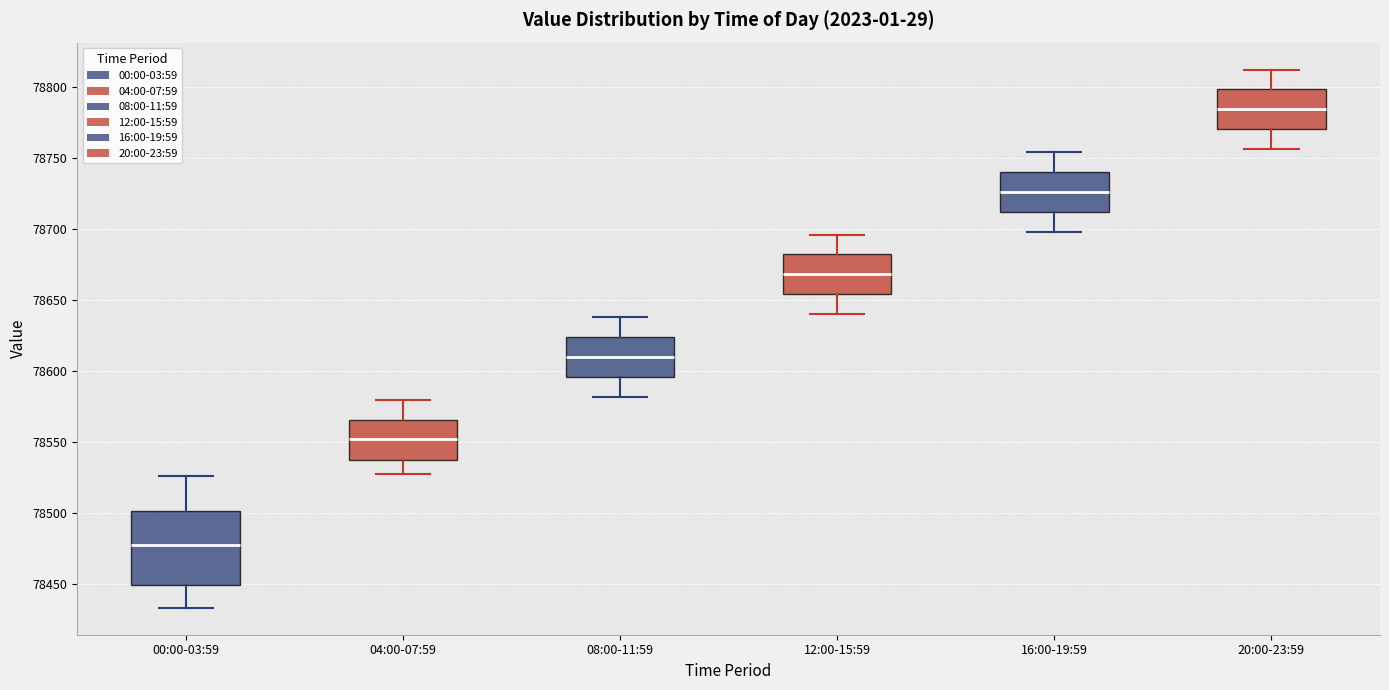

Reading left to right, transcribe this box plot: for each box, give where its median line is, the range the box spans, and where its two whiskers end, as read against the y-axis. The values are not printed on the chart, so give them approximately, as read against the axis.

00:00-03:59: median 78475, box 78450 to 78500, whiskers 78435 to 78525
04:00-07:59: median 78550, box 78535 to 78565, whiskers 78525 to 78580
08:00-11:59: median 78610, box 78595 to 78625, whiskers 78580 to 78640
12:00-15:59: median 78670, box 78655 to 78680, whiskers 78640 to 78695
16:00-19:59: median 78725, box 78710 to 78740, whiskers 78700 to 78755
20:00-23:59: median 78785, box 78770 to 78800, whiskers 78755 to 78810